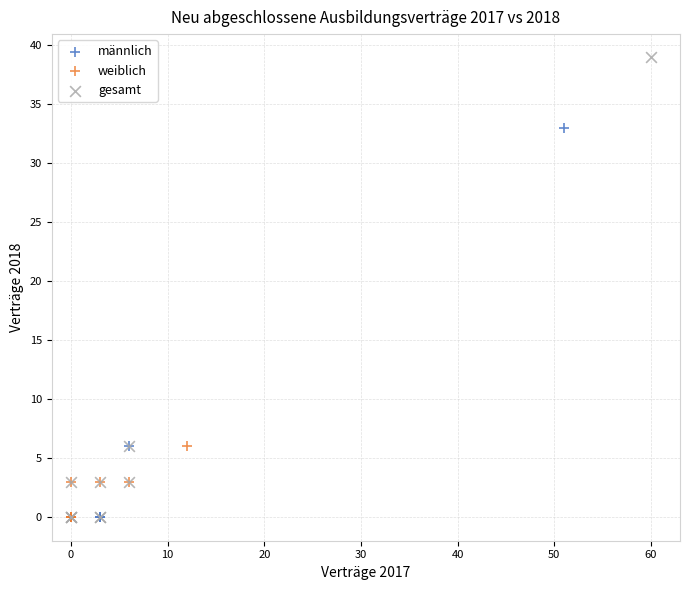

Which series reaches the maximum Y coordinate?

gesamt